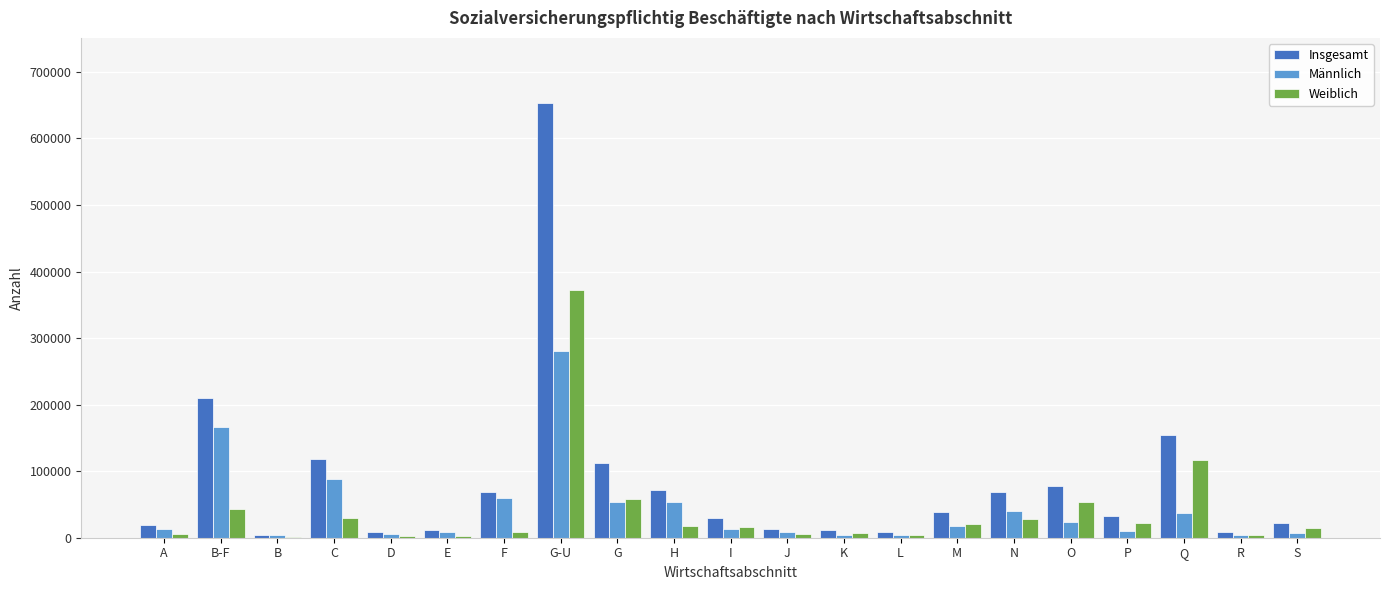

Between A and M, which series saw the biggest shift?

Insgesamt